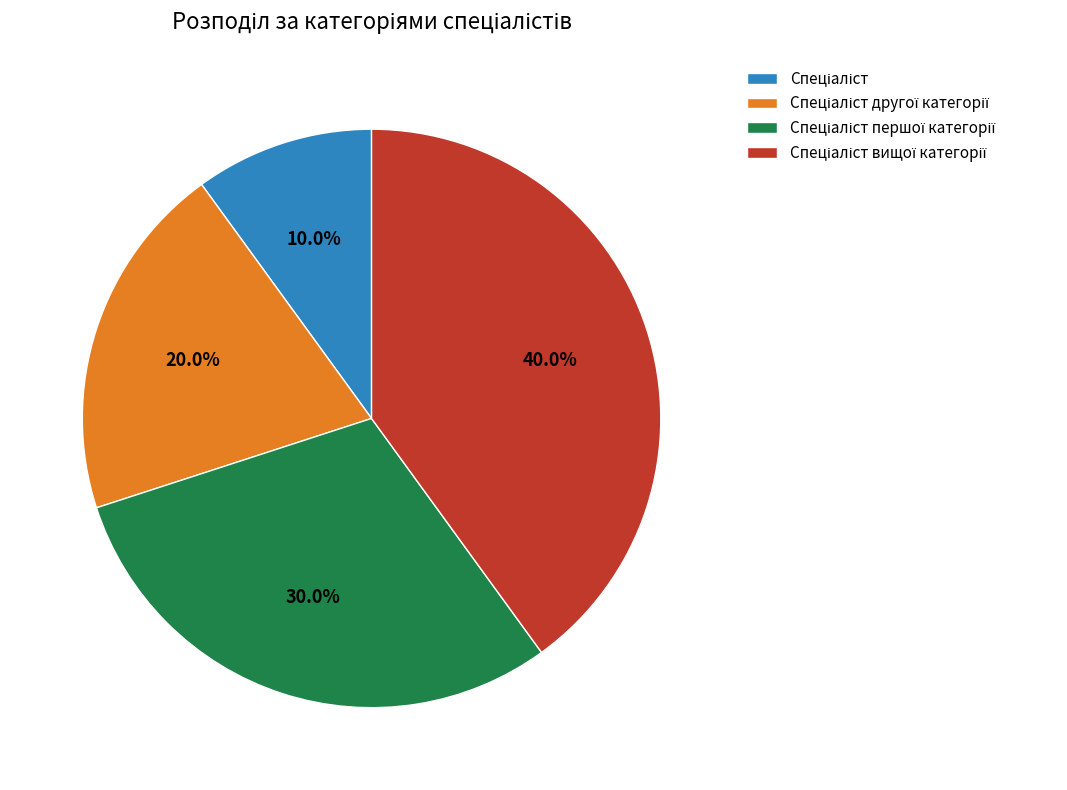

Does any single category account for the majority?

No